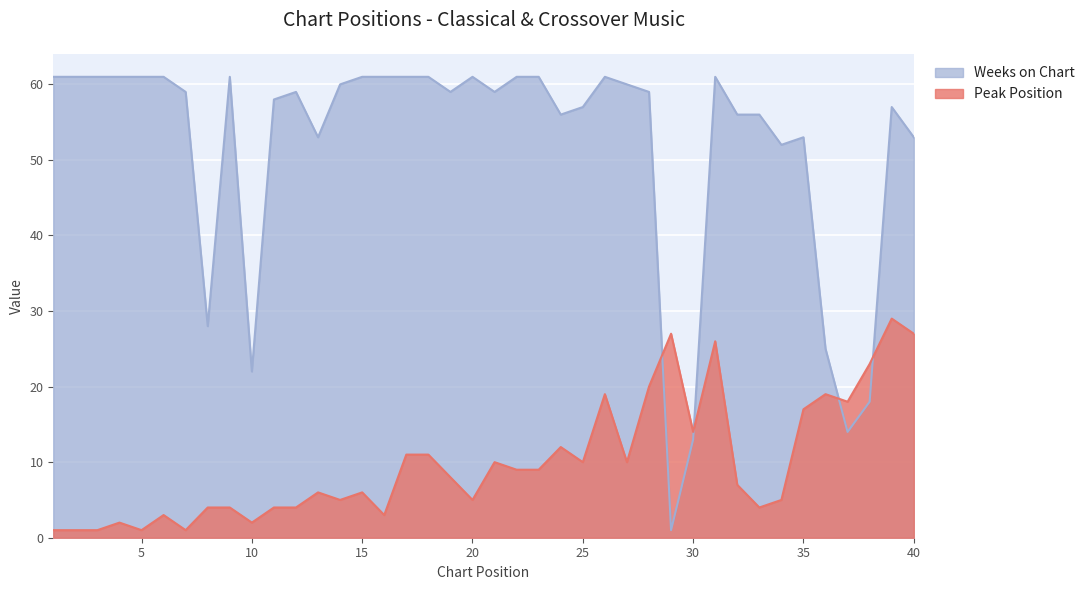

What is the maximum value shown in the chart?

61